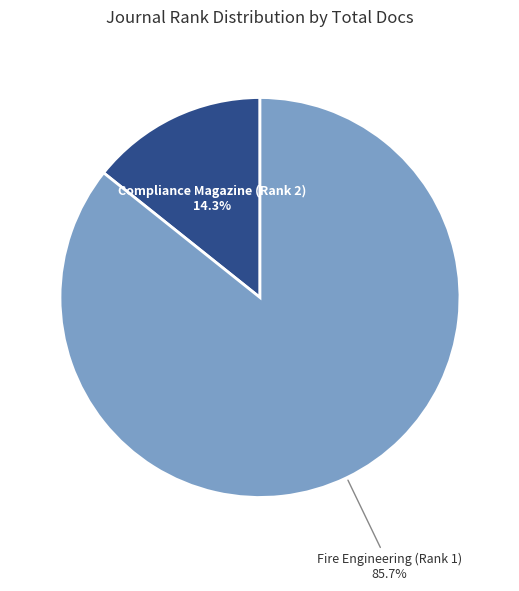

Is there any slice that represents more than half of the pie?

Yes